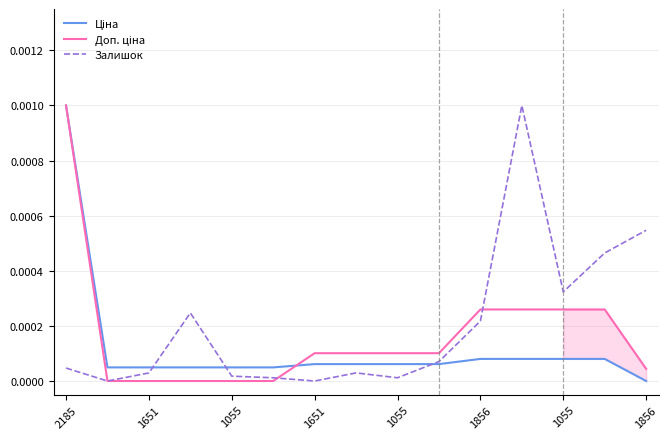

The value of Залишок at 1651 is 0.0. True or false?

True